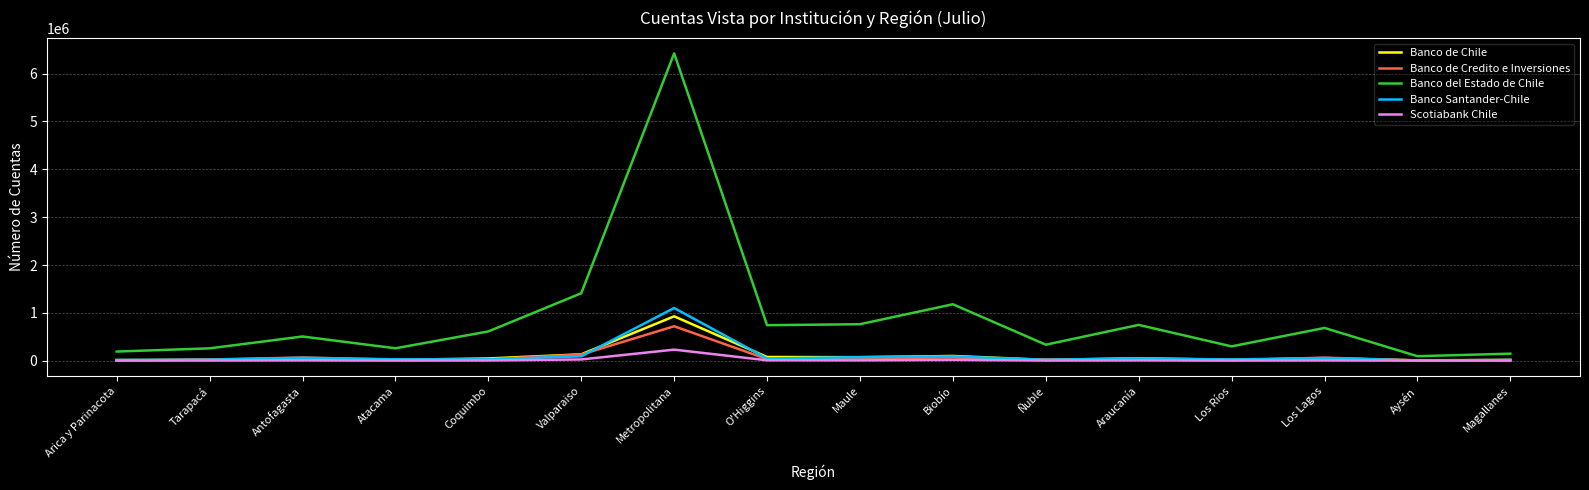

Does the chart have visible grid lines?

Yes